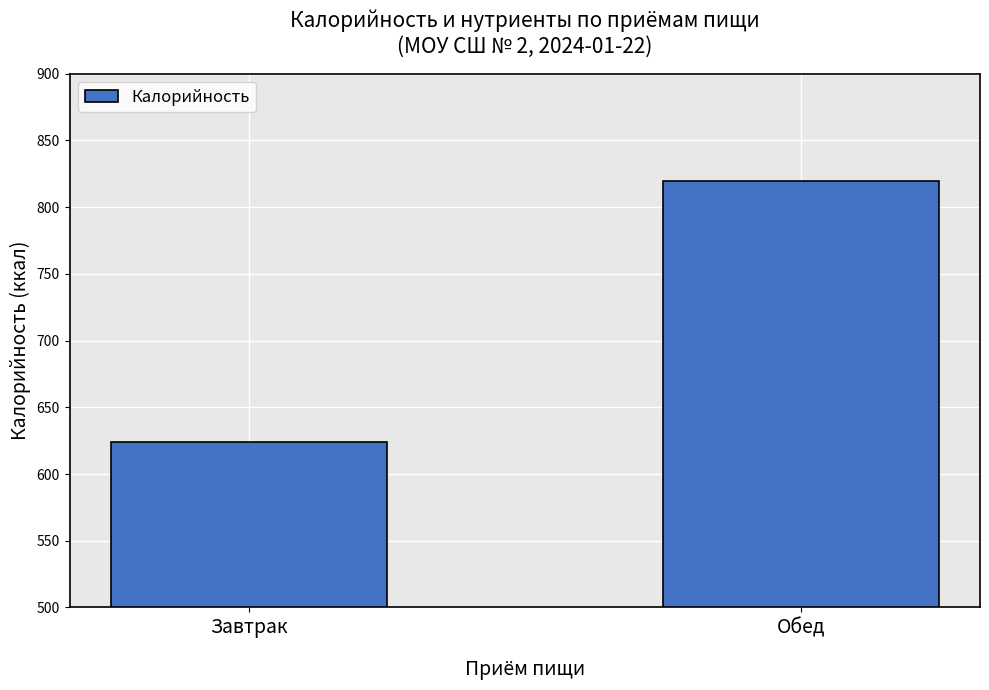

Approximately how many times larger is the value at Обед compared to Завтрак?

1.3